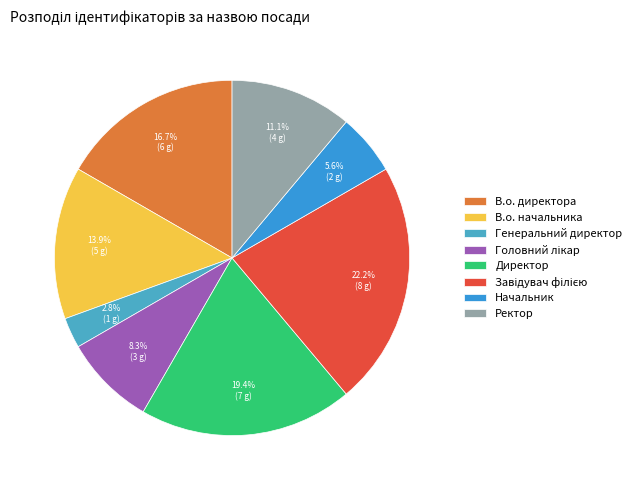

What is the smallest slice in the pie chart?

Генеральний директор